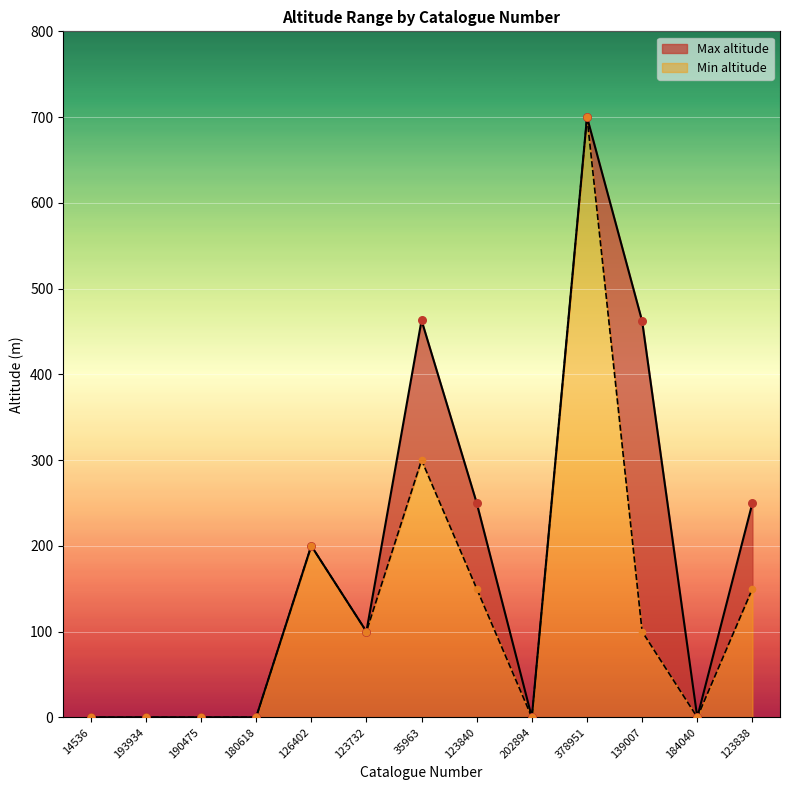

What are all the series names shown in the legend?

Max altitude, Min altitude